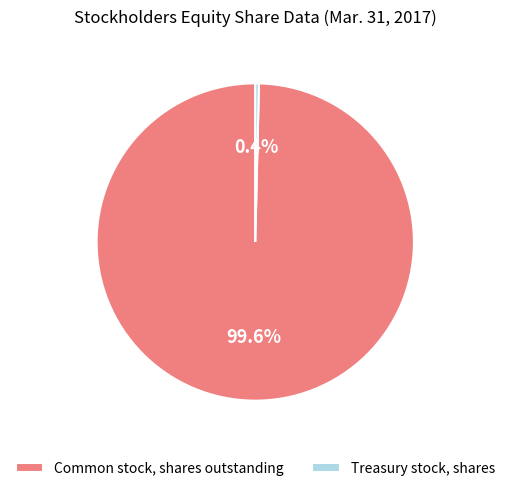

Is Treasury stock, shares the majority of the pie?

No